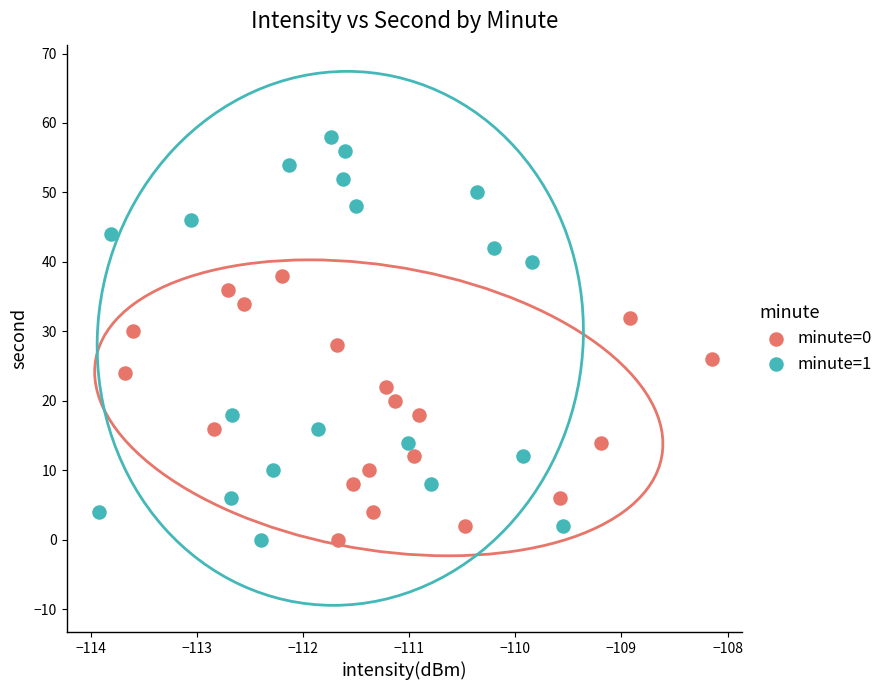

Which series contains the highest Y value?

minute=1